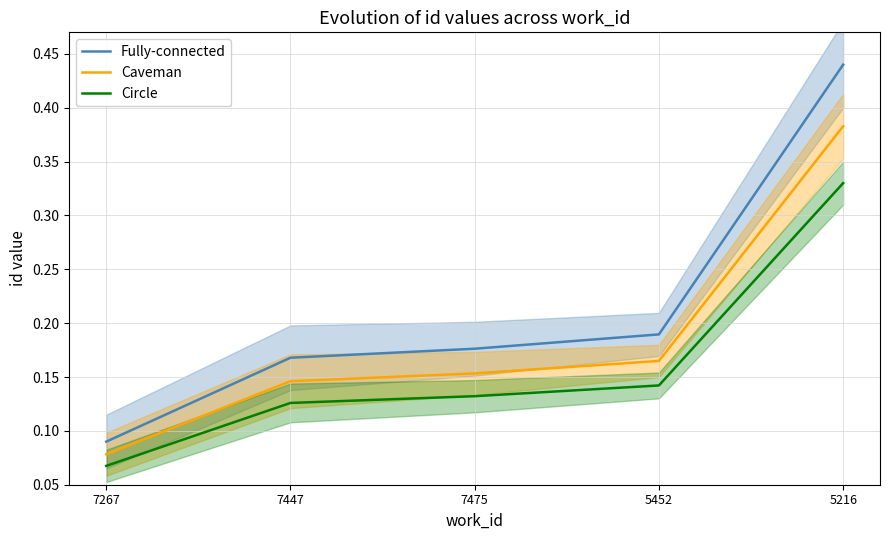

What is the lowest value of the Fully-connected series?

0.1